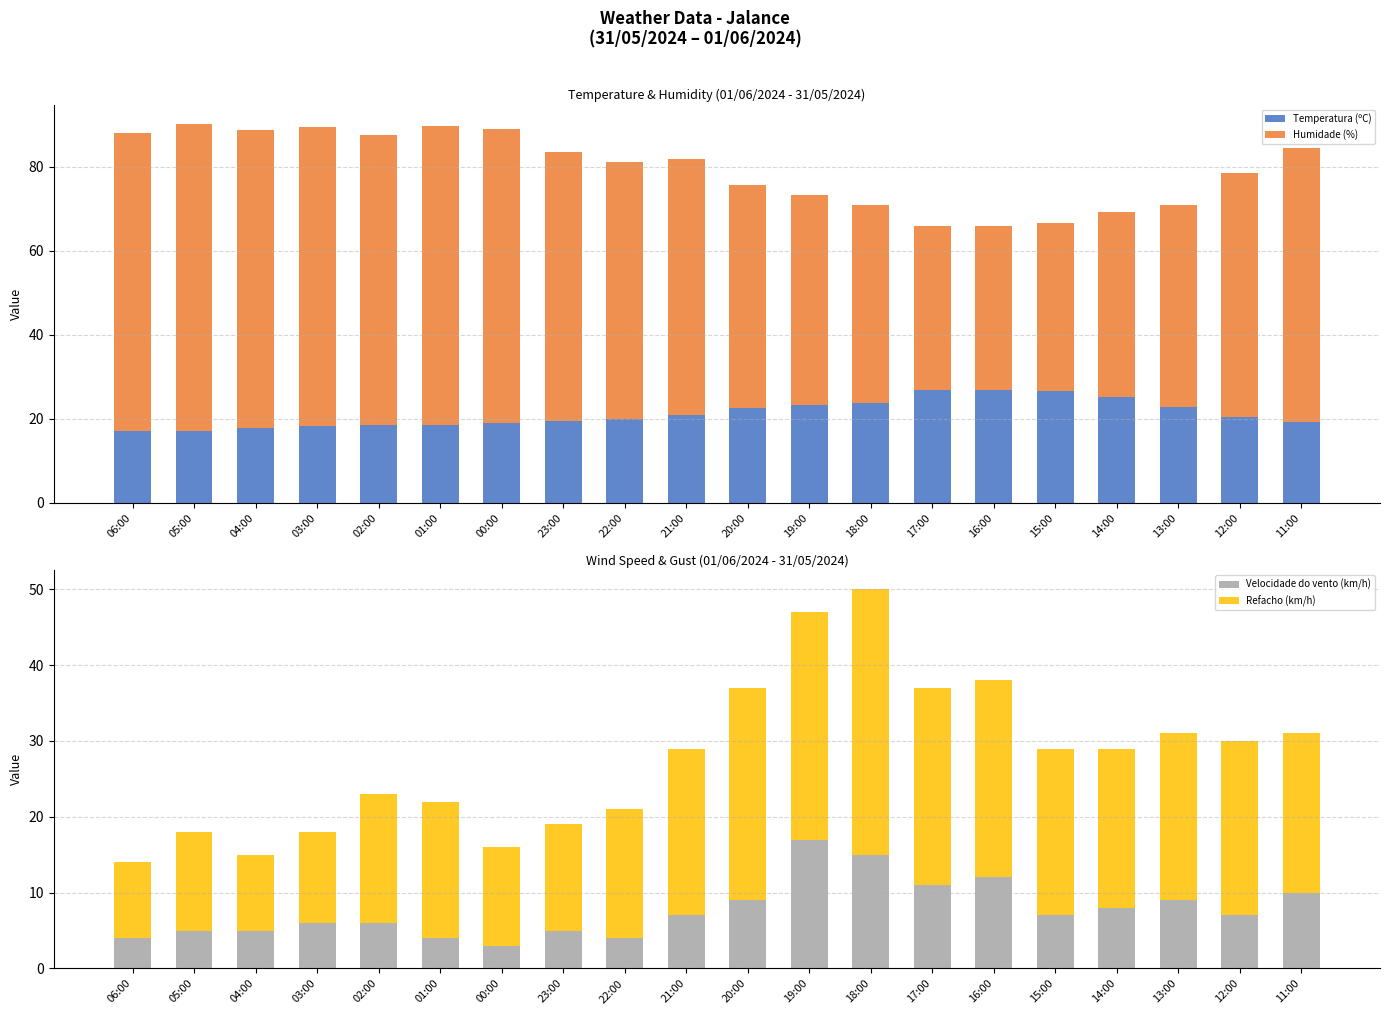

What position from the right is 14:00?

4